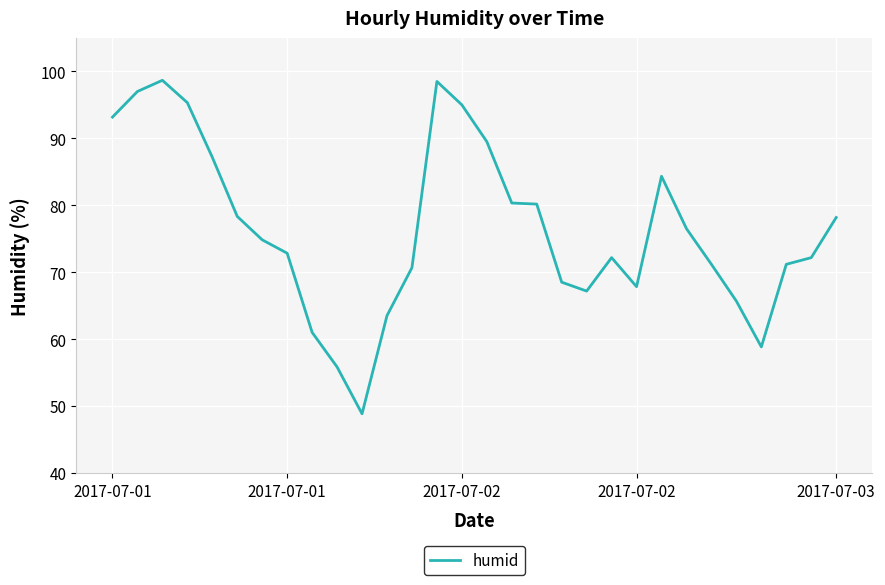

What is the difference between the maximum and minimum values?

49.8